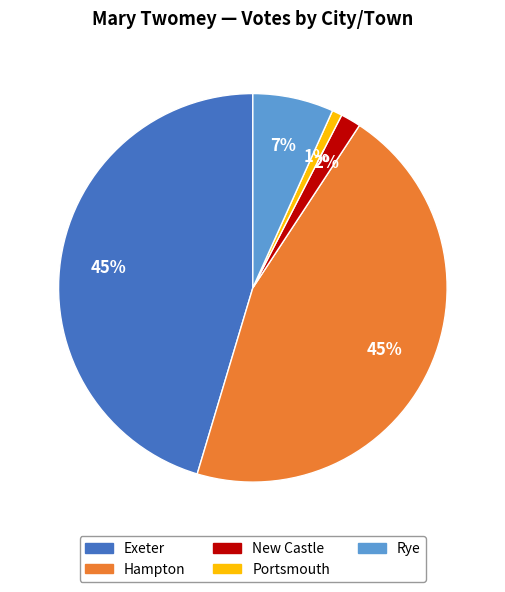

Is it true that Rye is 16% of the pie?

False